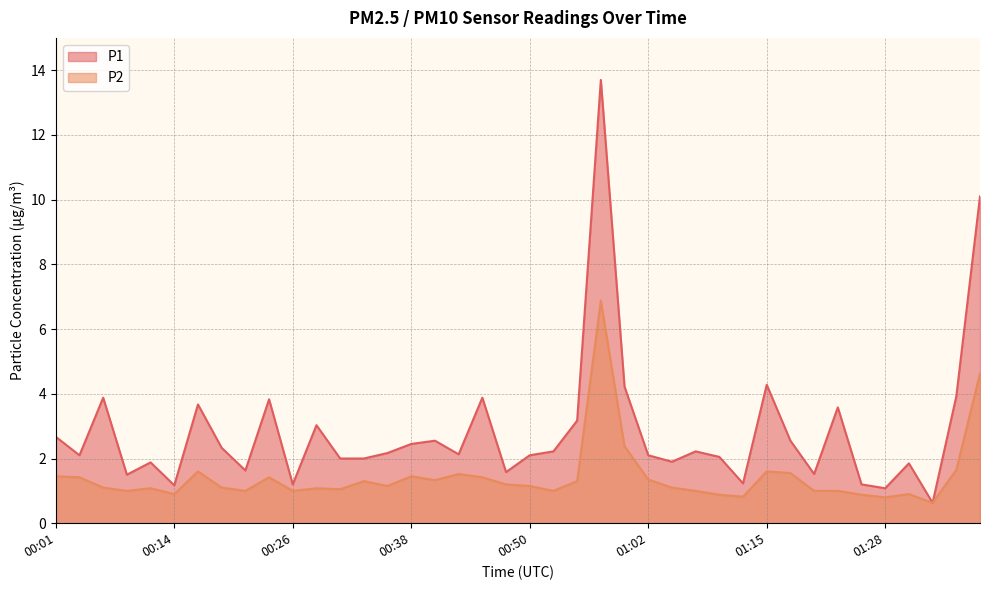

Which label corresponds to the largest value in the chart?

00:58